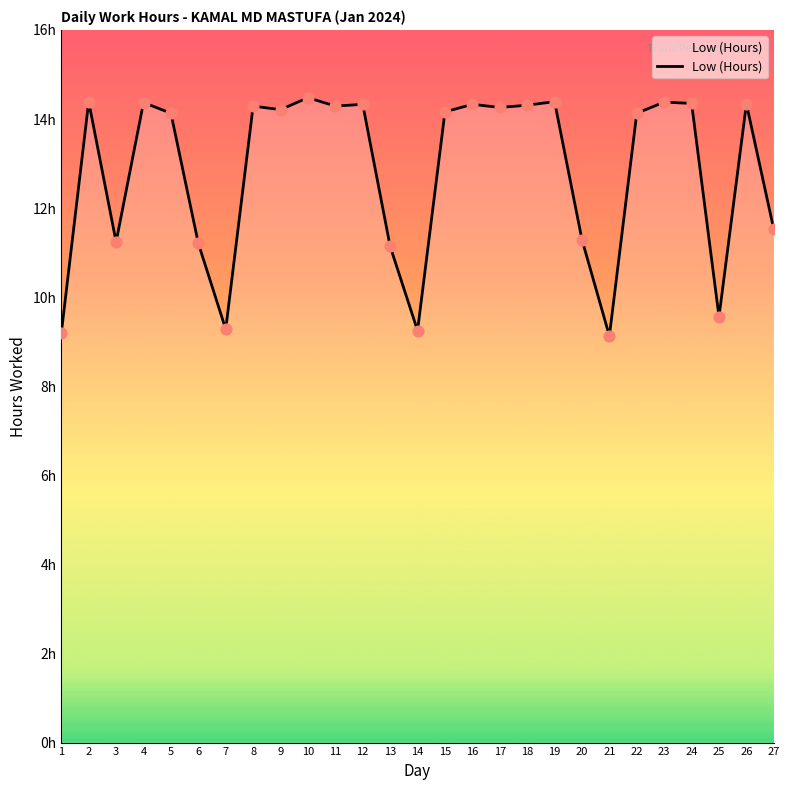

Is this an area chart (filled region under the line)?

Yes